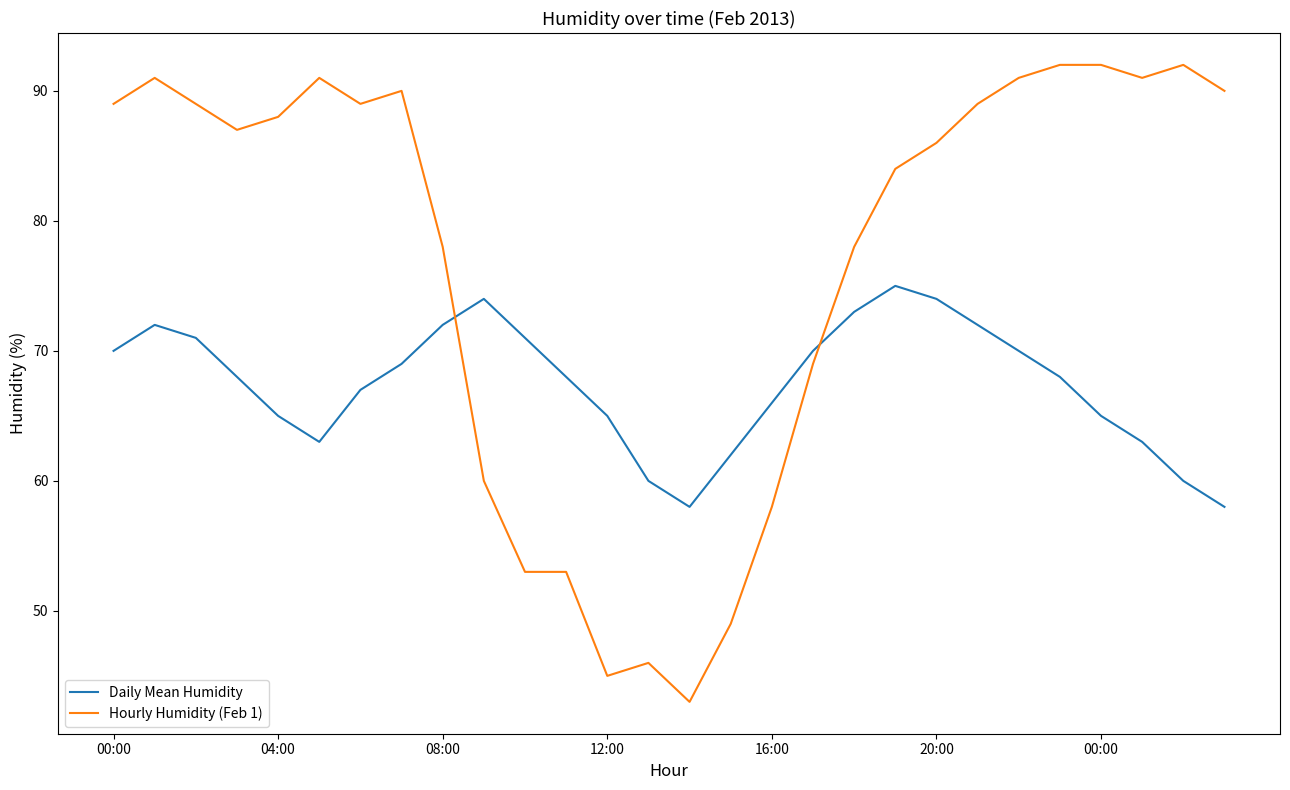

Which series has the widest spread of values?

Hourly Humidity (Feb 1)